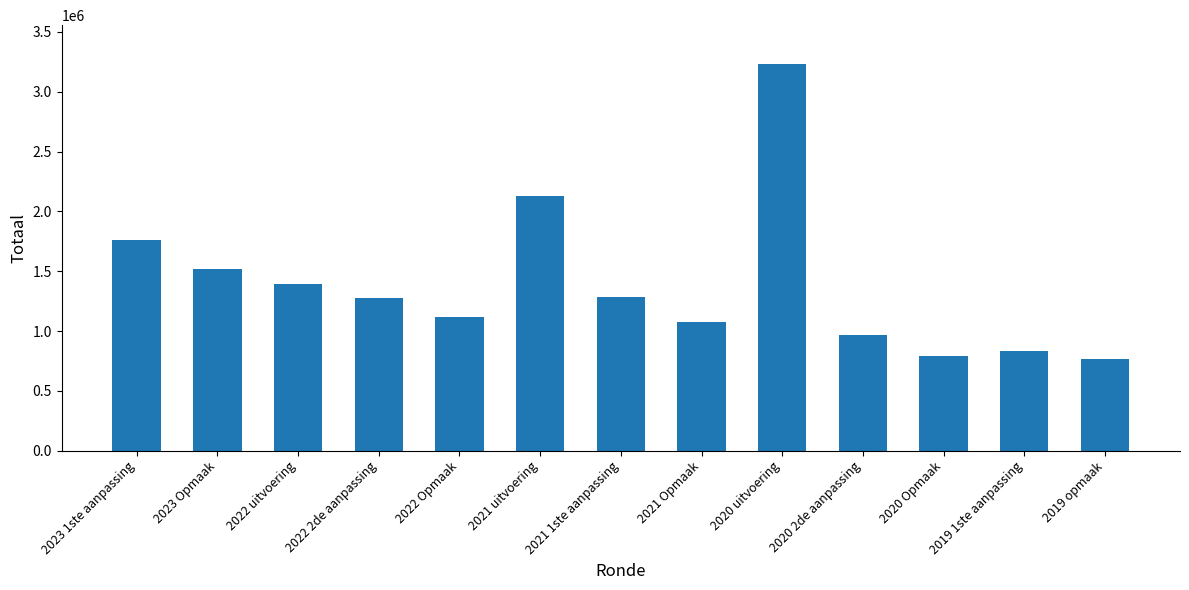

Where is the data nearest to the value 1997591?

2021 uitvoering